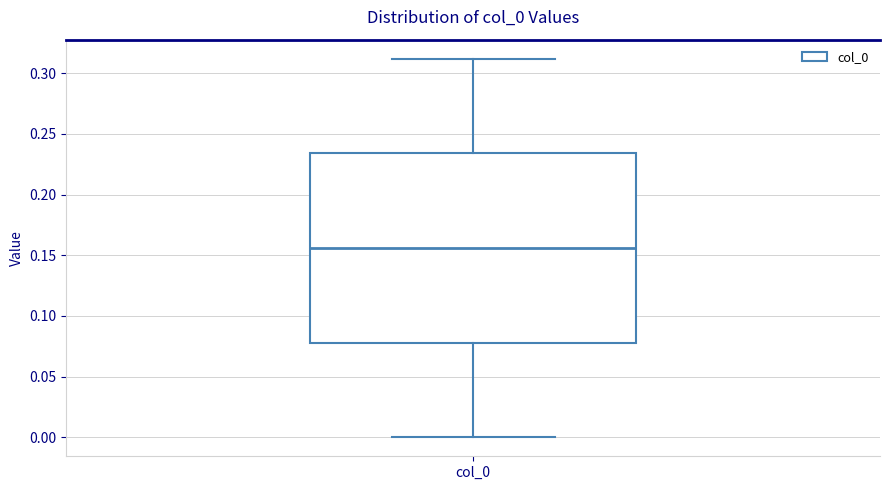

Where is the lower edge of the box for col_0 on the y-axis? The values are not printed on the chart, so give them approximately, as read against the axis.

0.080